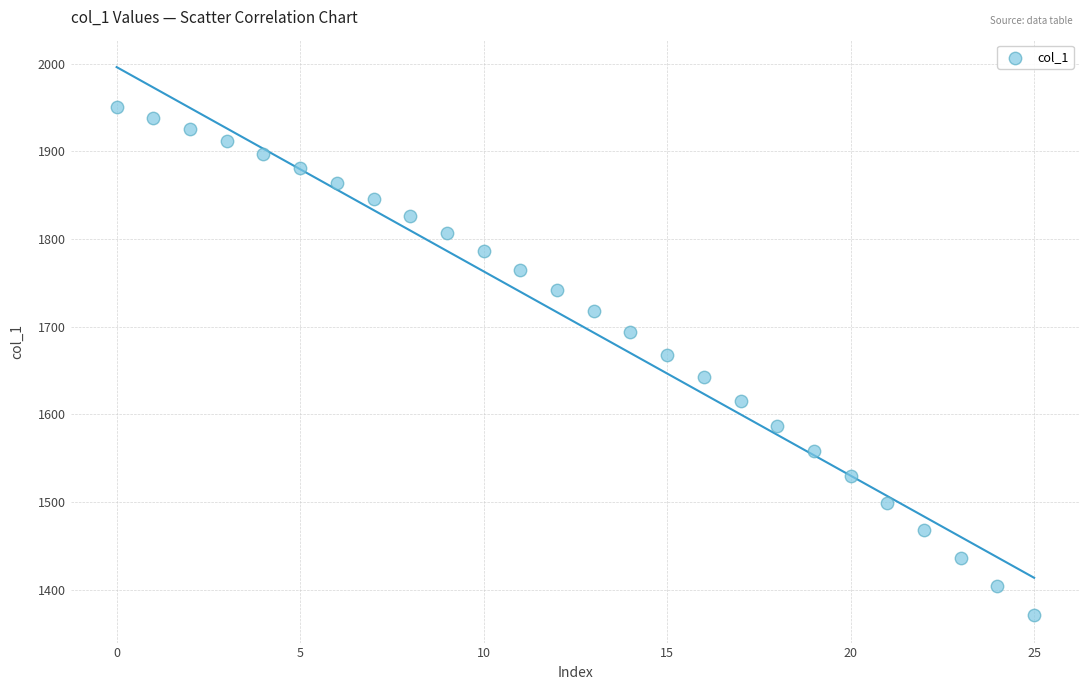

What is the range of Y values (max minus min)?

579.2